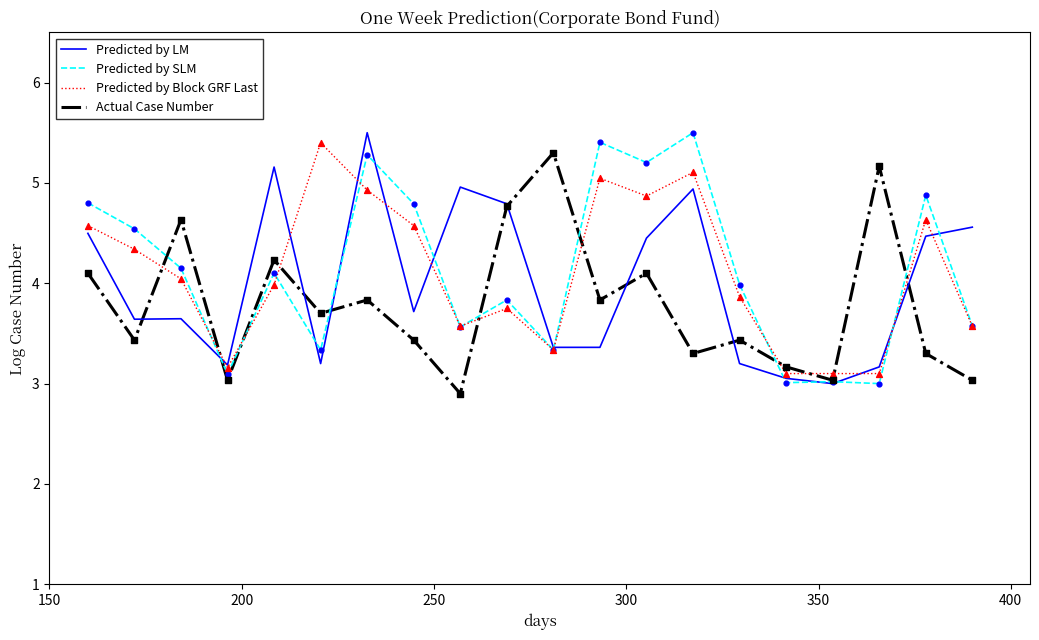

What is the maximum value shown in the chart?

5.5